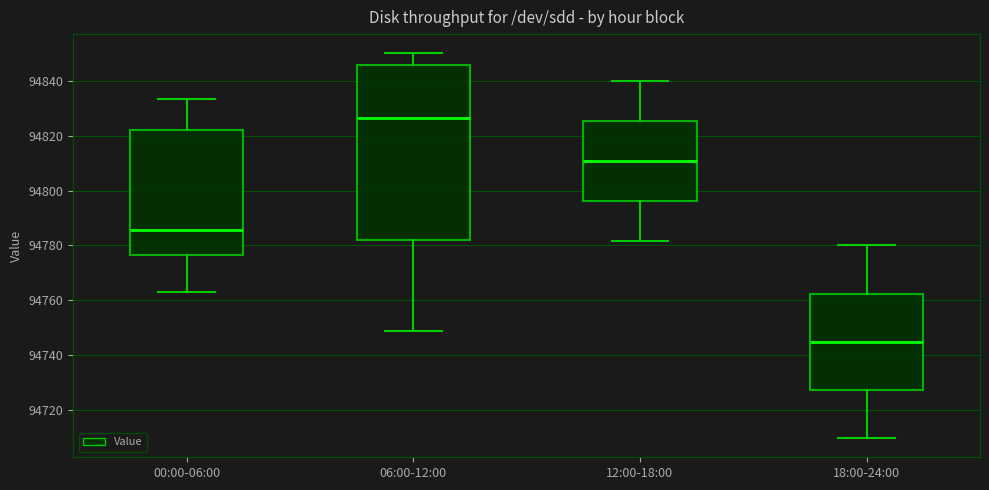

Comparing the boxes themselves (not the whiskers), which one is the tallest?

06:00-12:00